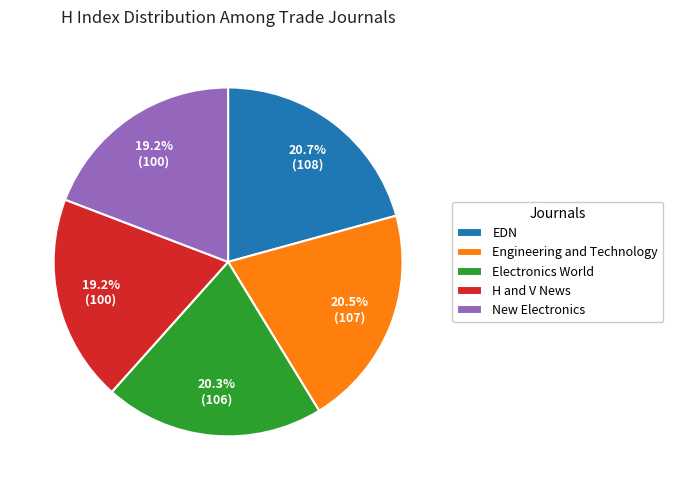

Is there a majority slice in this chart?

No